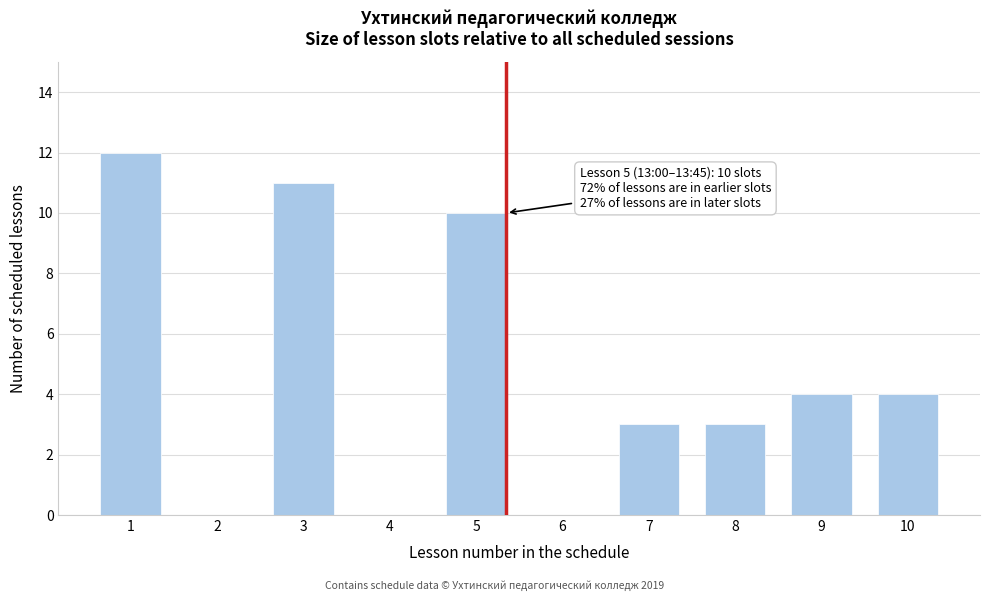

Reading right to left, extract all data points from this chart.

10=4	9=4	8=3	7=3	6=0	5=10	4=0	3=11	2=0	1=12